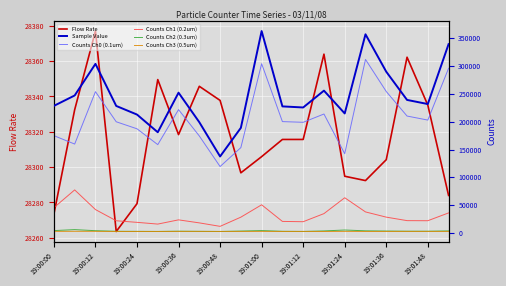

At which label is Flow Rate closest to 28320?

19:00:36